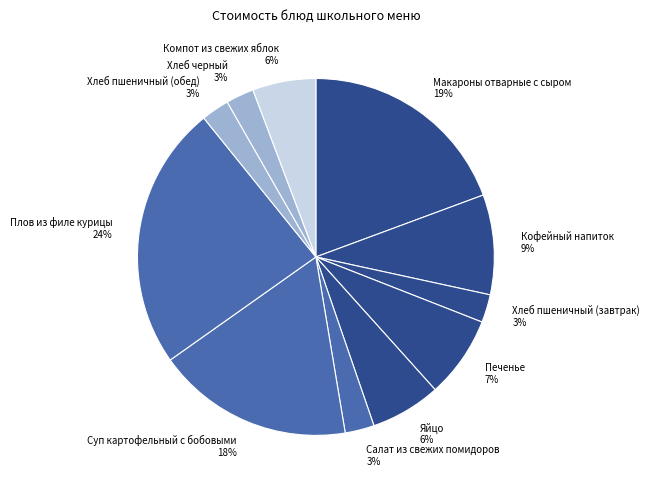

What percentage is the Компот из свежих яблок slice, to the nearest percent?

6%